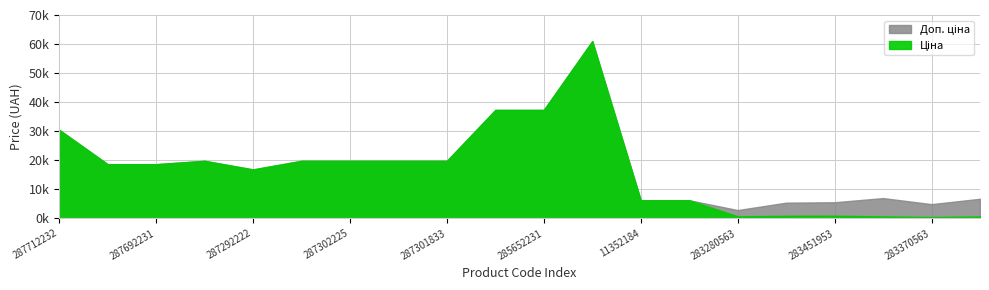

What is the average value of the Ціна series?

16826.9